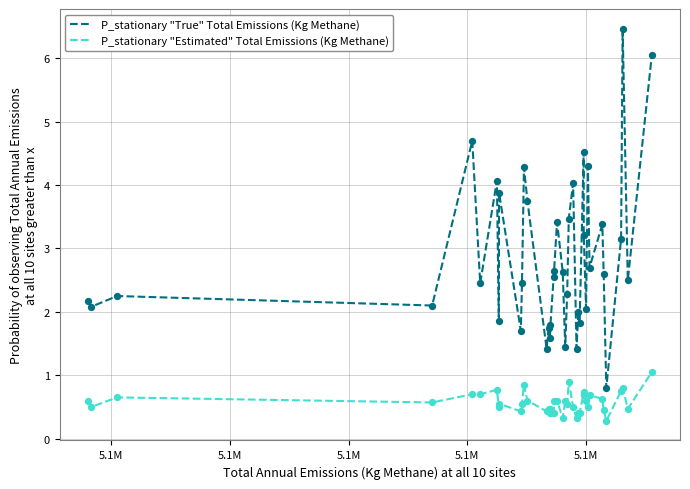

Which series has the largest range (max minus min)?

P_stationary "True" Total Emissions (Kg Methane)